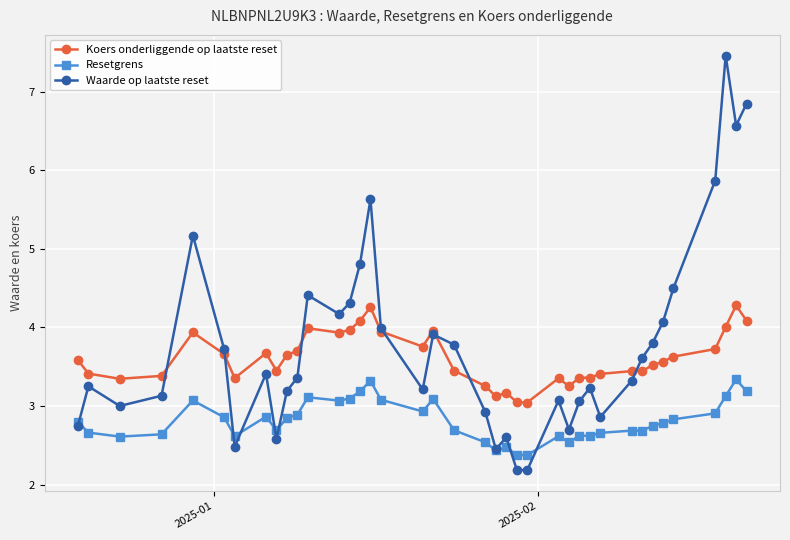

At how many categories does at least one series exceed 2?

39